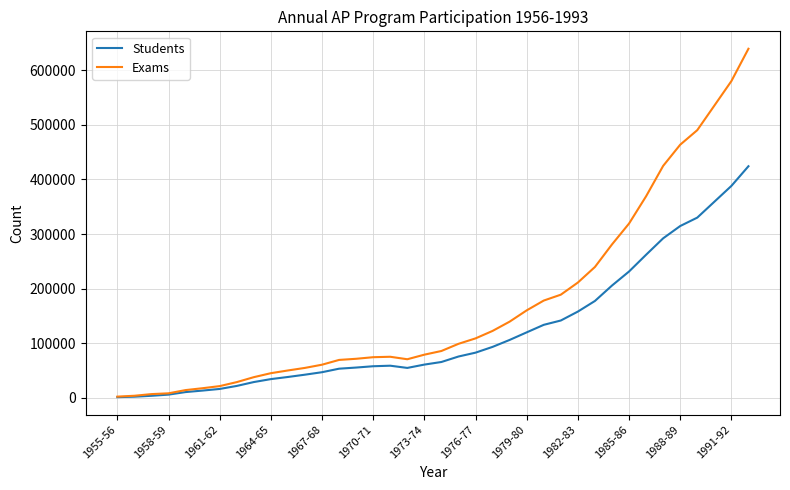

Which series has the largest total across all categories?

Exams